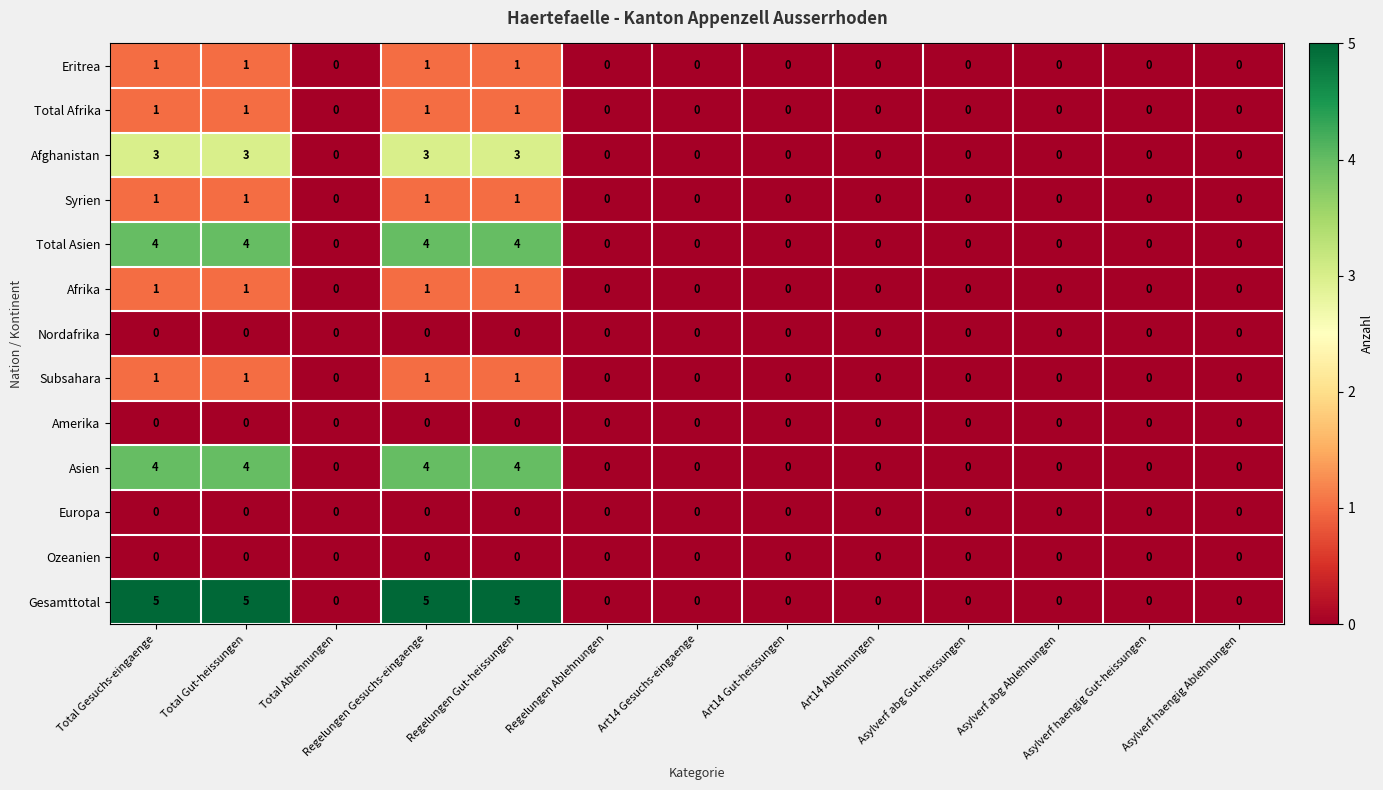

Between Total Ablehnungen and Regelungen Gut-heissungen, which series saw the biggest shift?

Gesamttotal